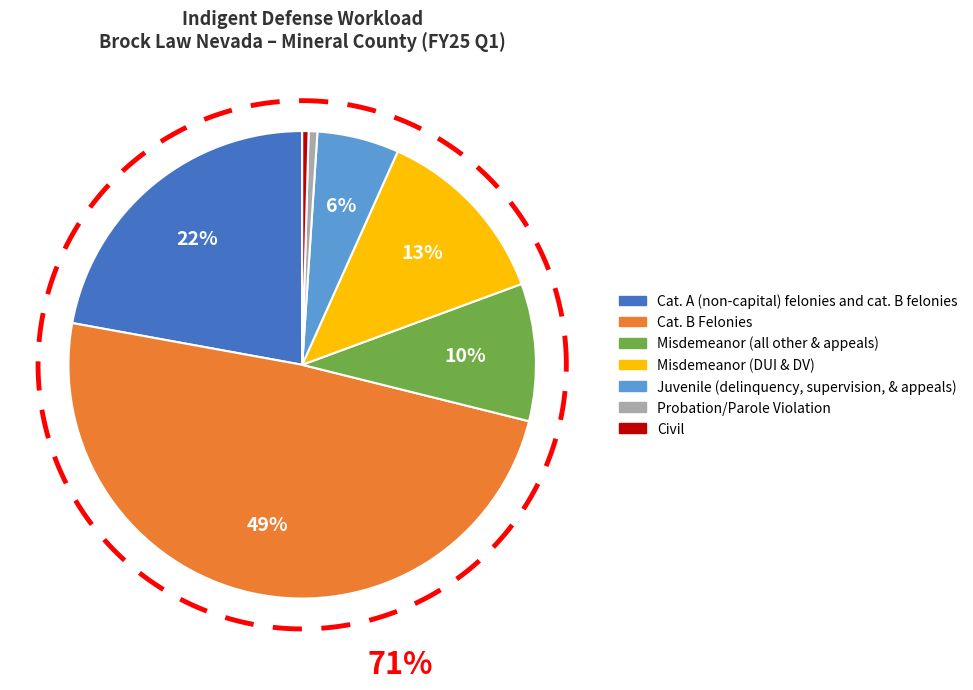

True or false: Misdemeanor (DUI & DV) accounts for 1% of the total.

False